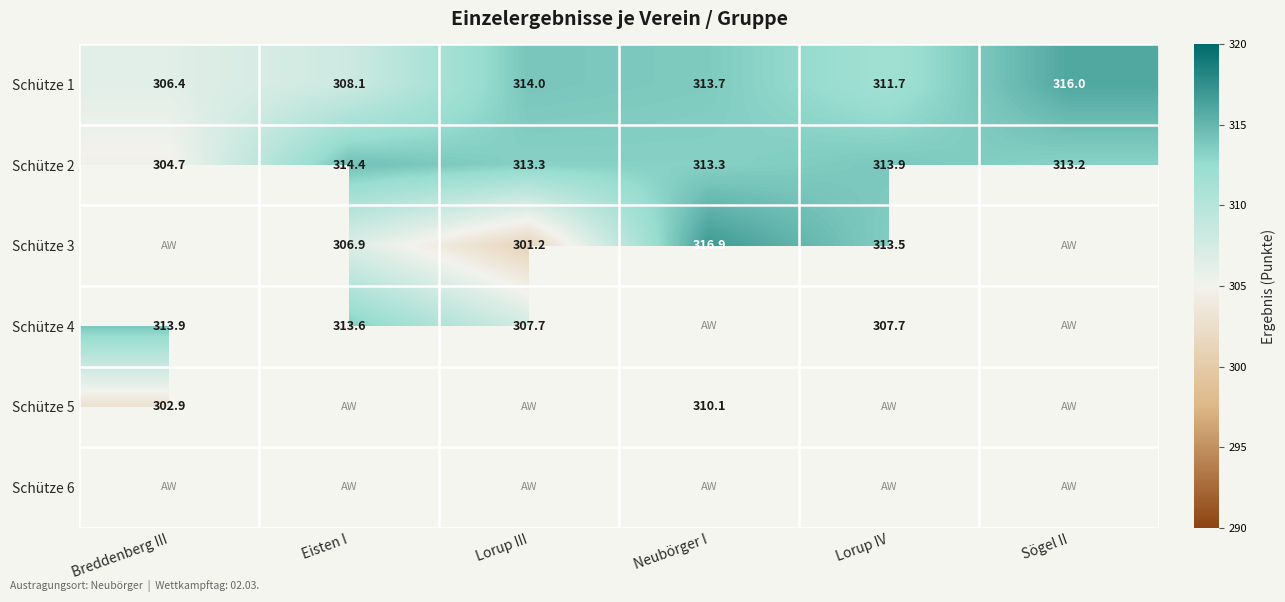

True or false: Schütze 1 has a value of 308.1 at Eisten I.

True